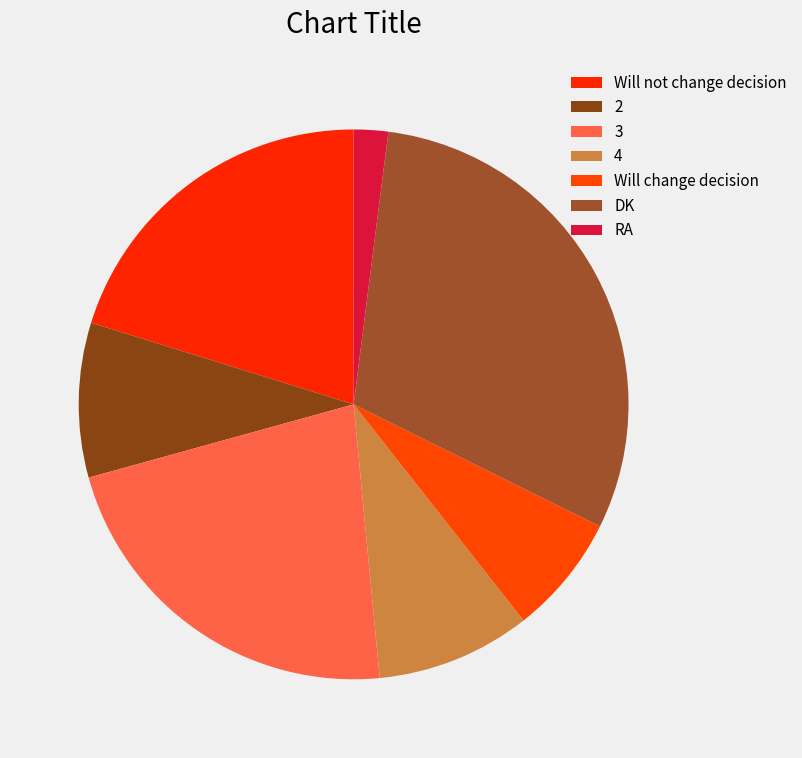

True or false: RA accounts for 2% of the total.

True